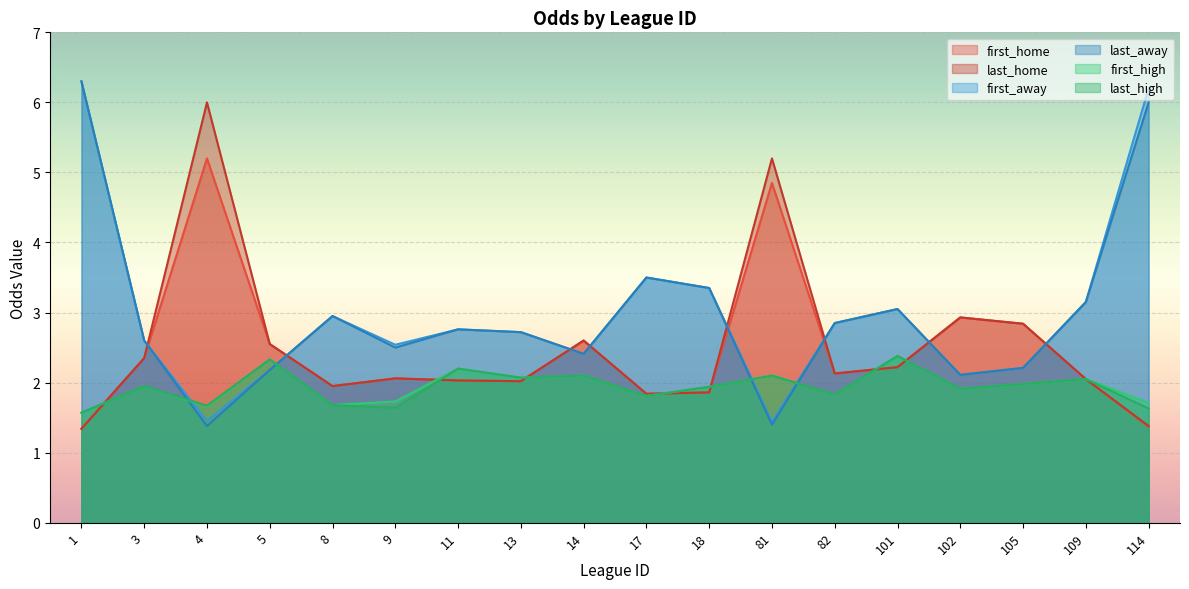

Where do first_high and last_home first cross each other?

1 and 3